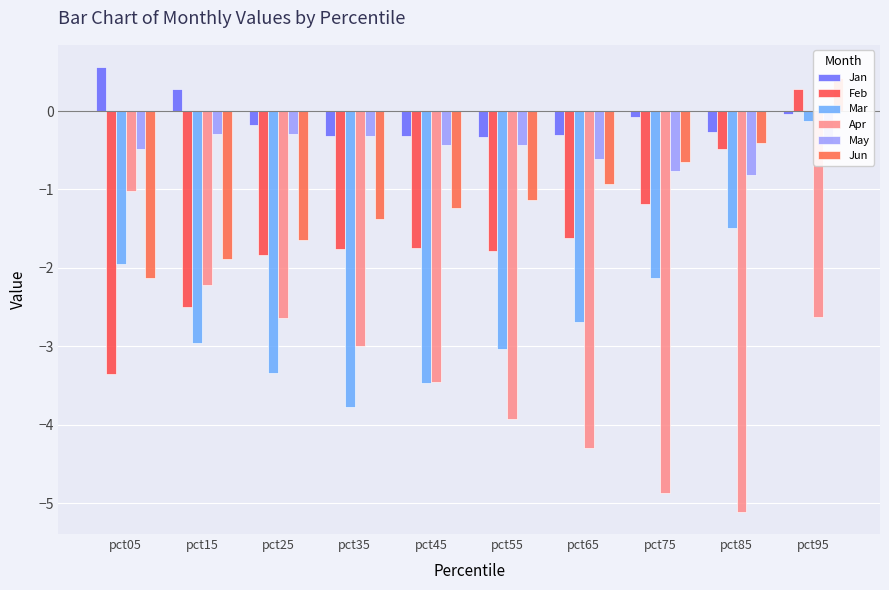

The Feb series shows -0.9 at pct35. True or false?

False